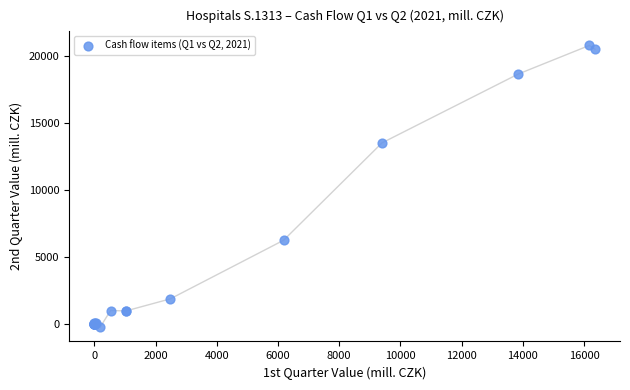

What Y value in the scatter plot is closest to 10252?

13505.9